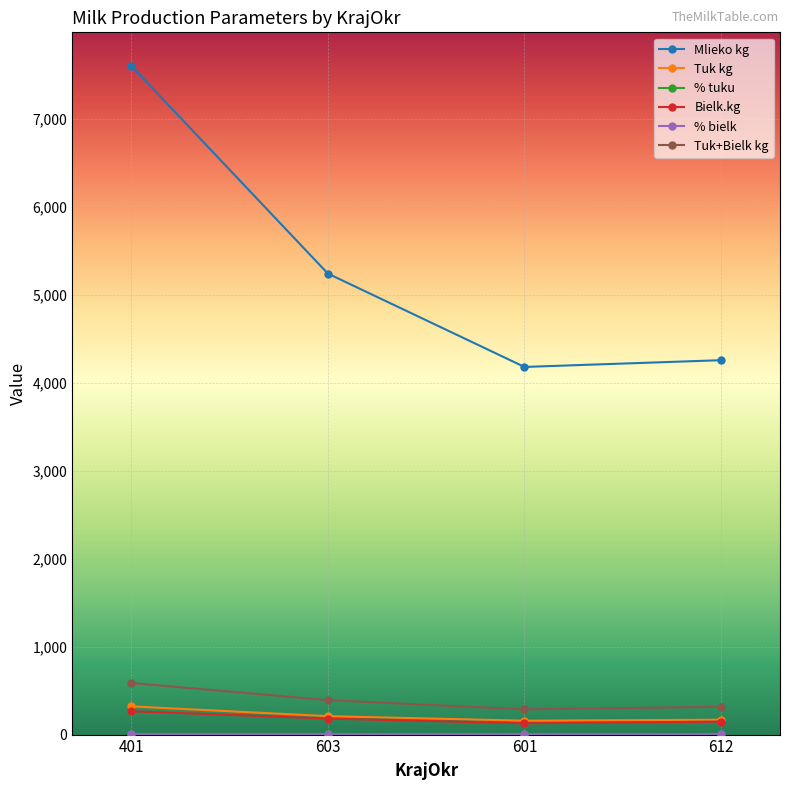

Between 401 and 601, which series saw the biggest shift?

Mlieko kg